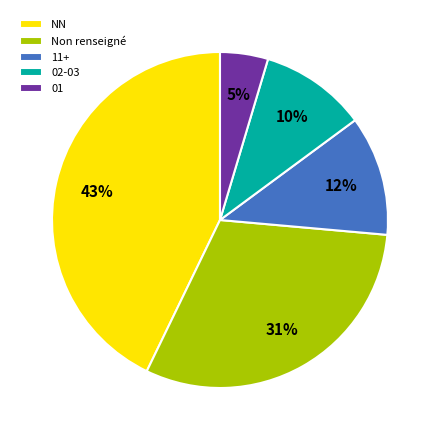

The 02-03 slice represents 10% of the pie. True or false?

True